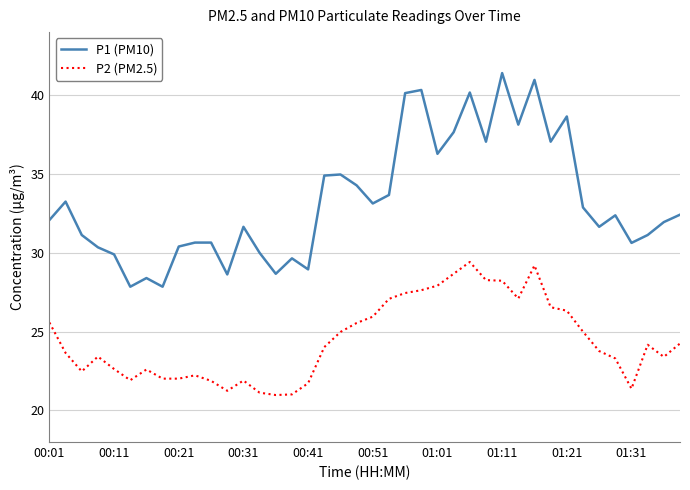

In P1 (PM10), how many points are lower than both neighbors (excluding endpoints)?

12